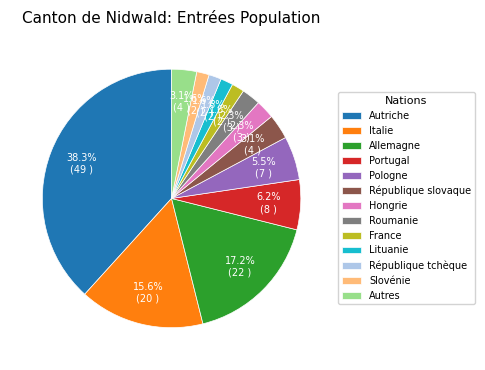

What percentage is NOT represented by Lituanie?

98.4%